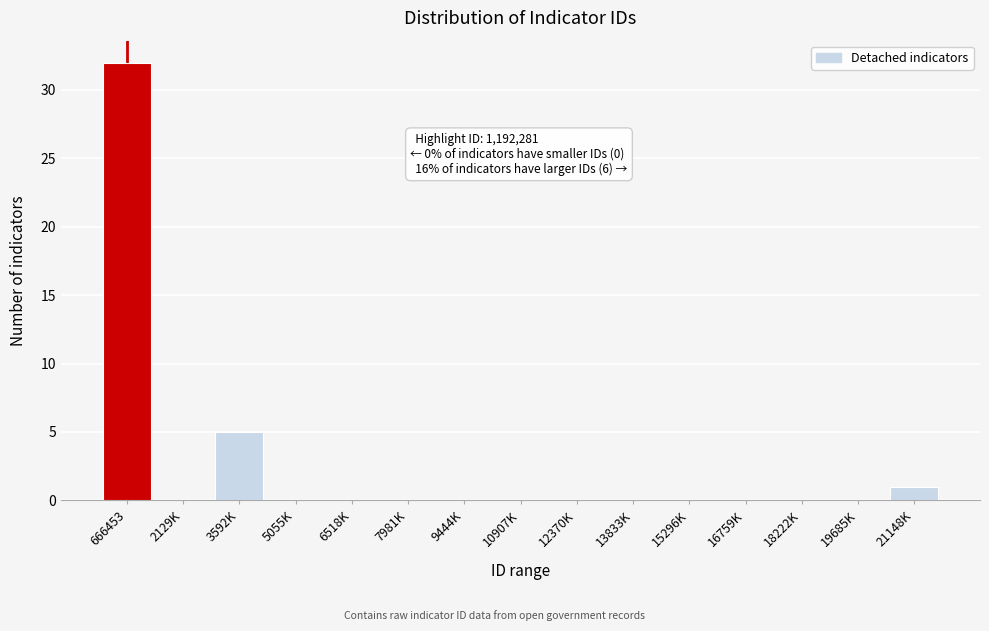

Reading left to right, list all the values displayed in this chart.

666453=32	2129K=0	3592K=5	5055K=0	6518K=0	7981K=0	9444K=0	10907K=0	12370K=0	13833K=0	15296K=0	16759K=0	18222K=0	19685K=0	21148K=1